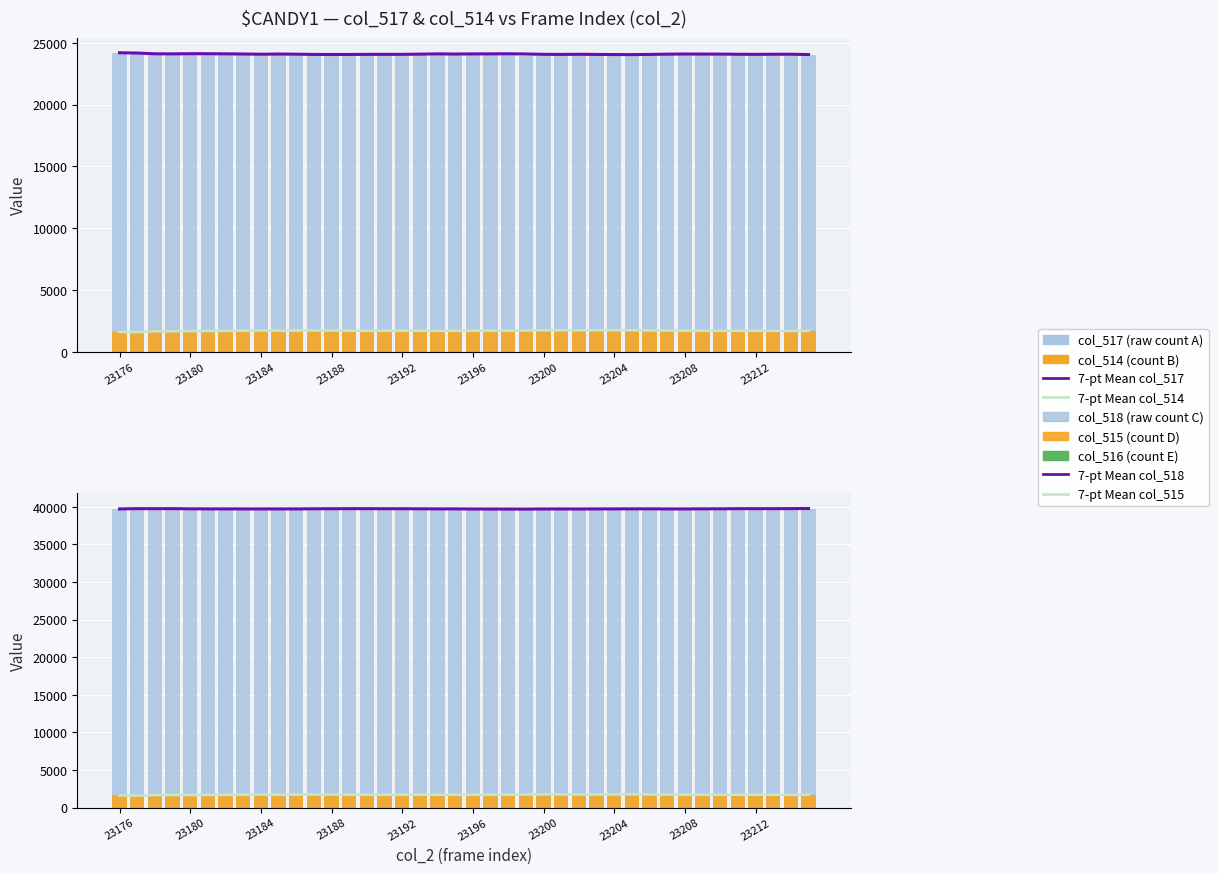

What value does the col_514 series have at 23178, to the nearest 50?

1800